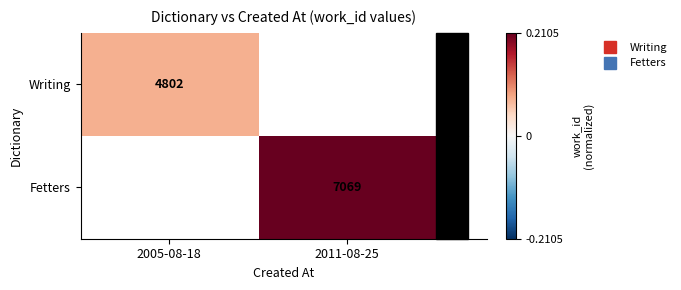

List the series in order of their peak value, lowest first.

Writing, Fetters